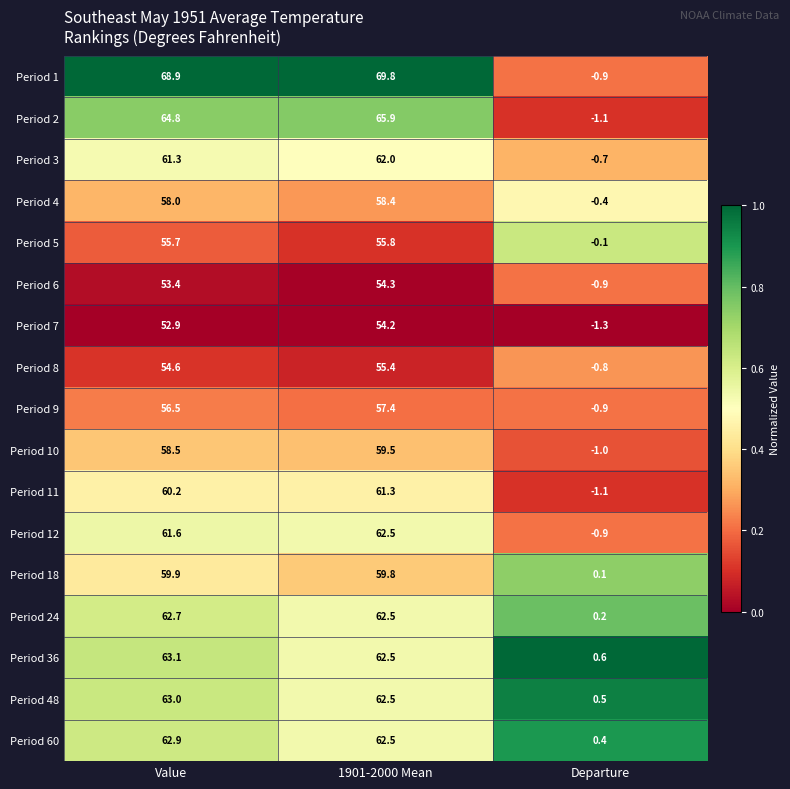

At which label does Period 18 reach its minimum?

Departure